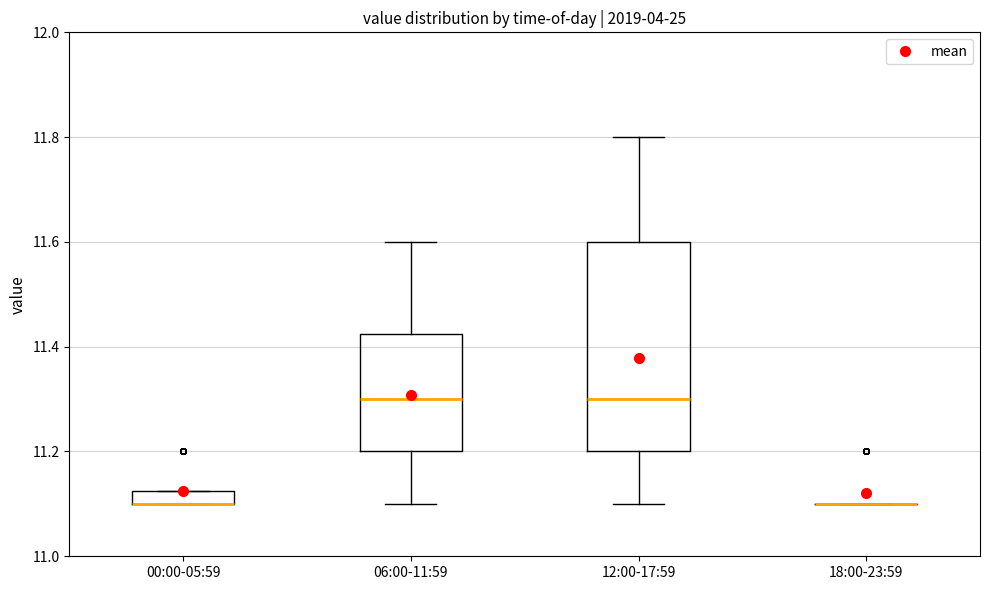

Comparing the boxes themselves (not the whiskers), which one is the tallest?

12:00-17:59